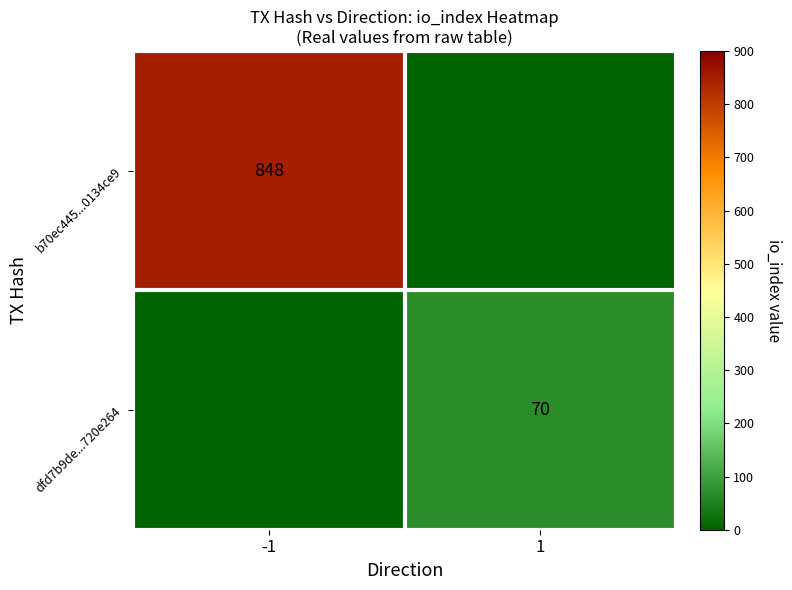

The value of b70ec445...0134ce9 at -1 is 848. True or false?

True